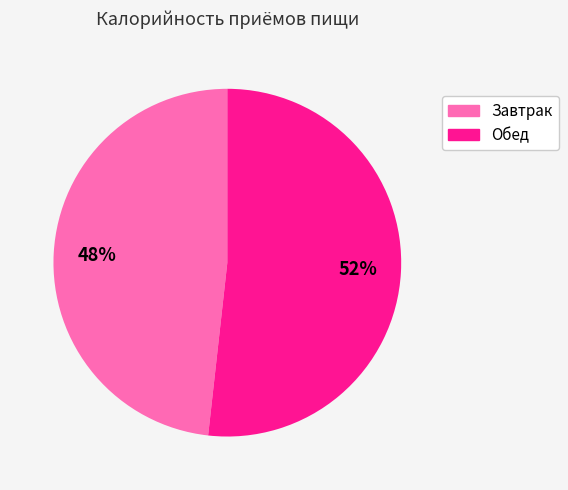

Which slice is the smallest?

Завтрак